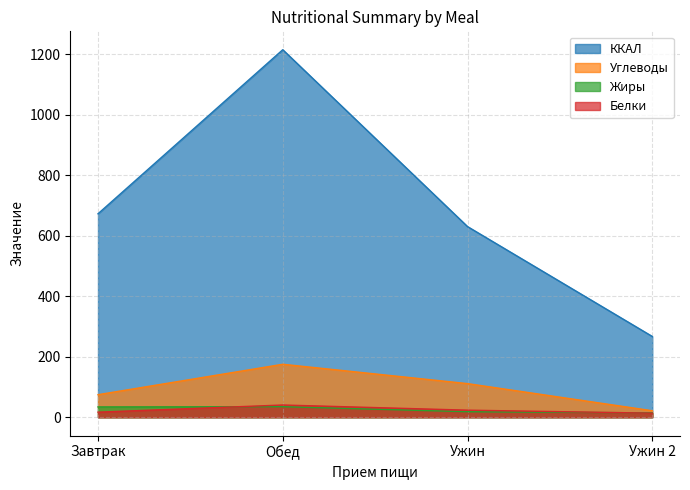

What is the minimum value for Белки?

13.5